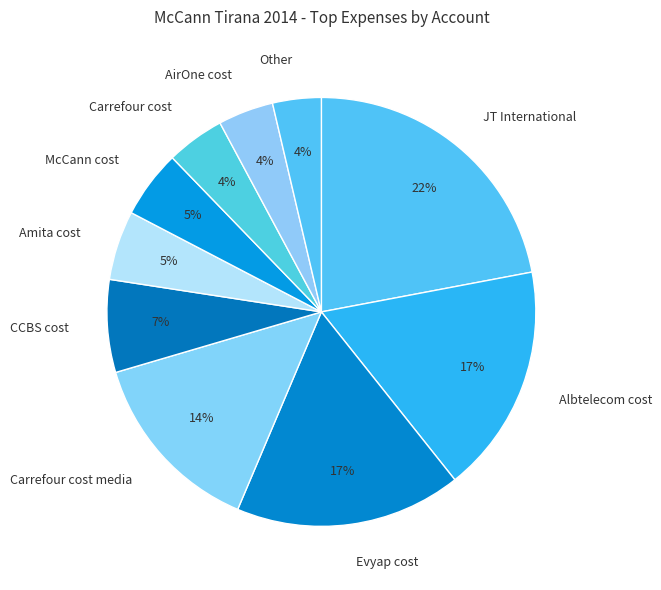

Does any single category account for the majority?

No